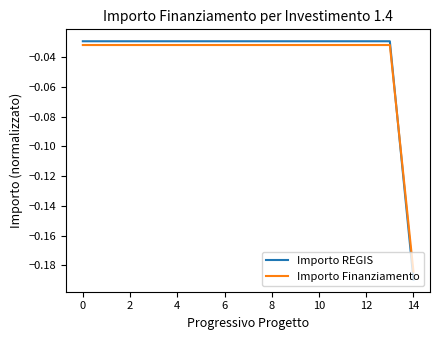

Which series has the largest total across all categories?

Importo REGIS